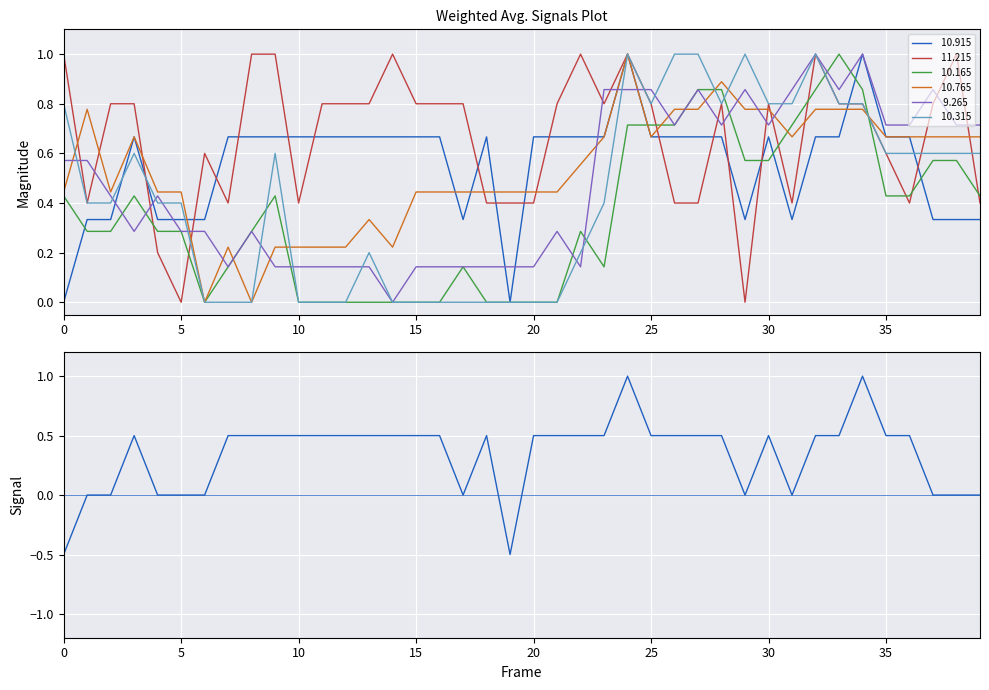

Is it true that  11.215 equals 1.1 at 2001/08/25 03:00?

False